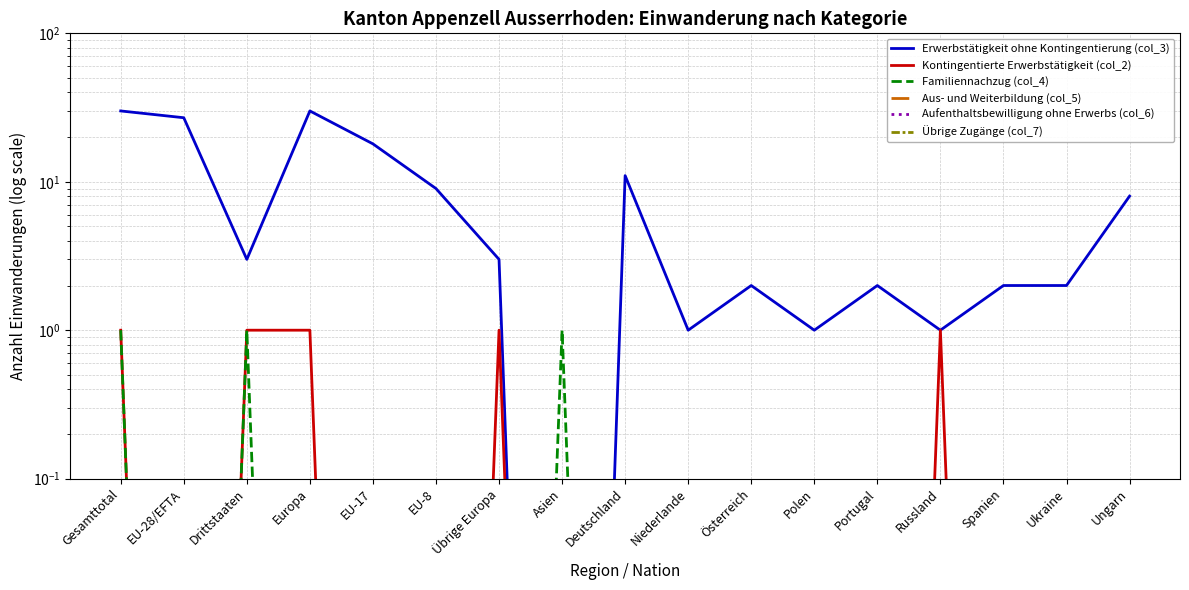

What is the total value across all series at Gesamttotal?

32.0